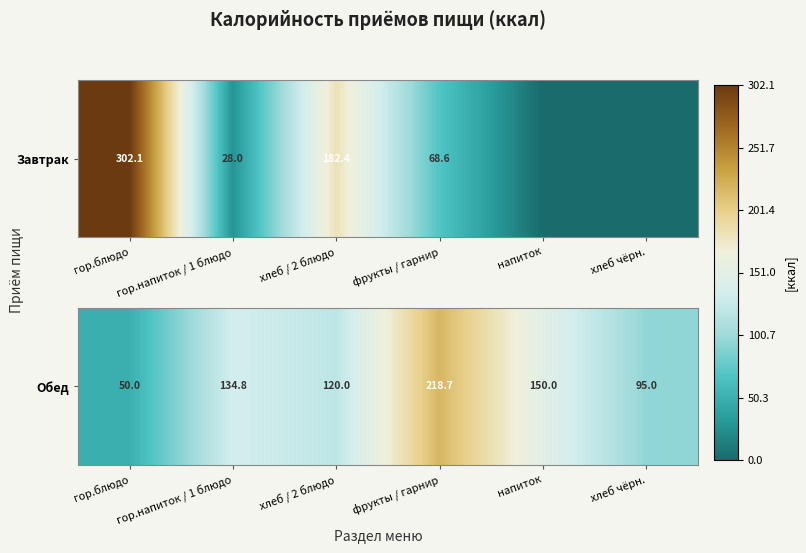

How many data points are less than 134?

3